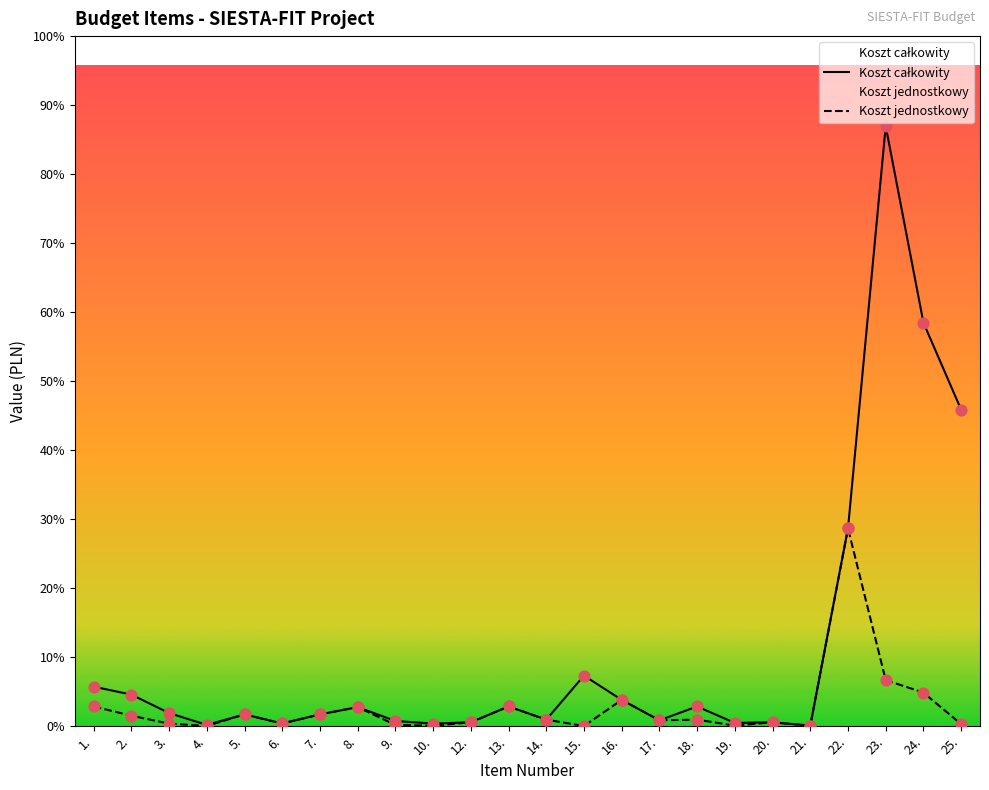

Which series has the largest total across all categories?

Koszt całkowity